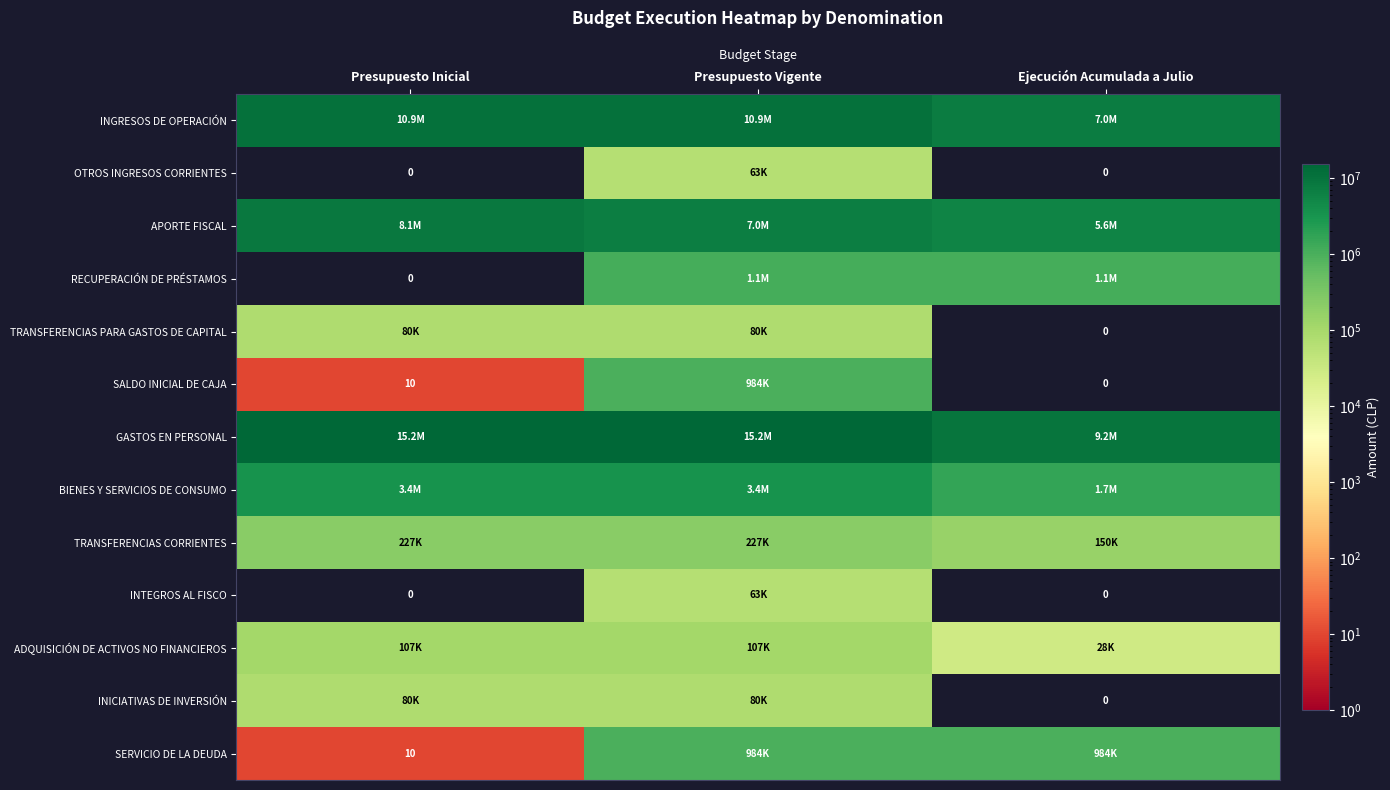

Where is INGRESOS DE OPERACIÓN nearest to the value 8935587?

Ejecución Acumulada a Julio